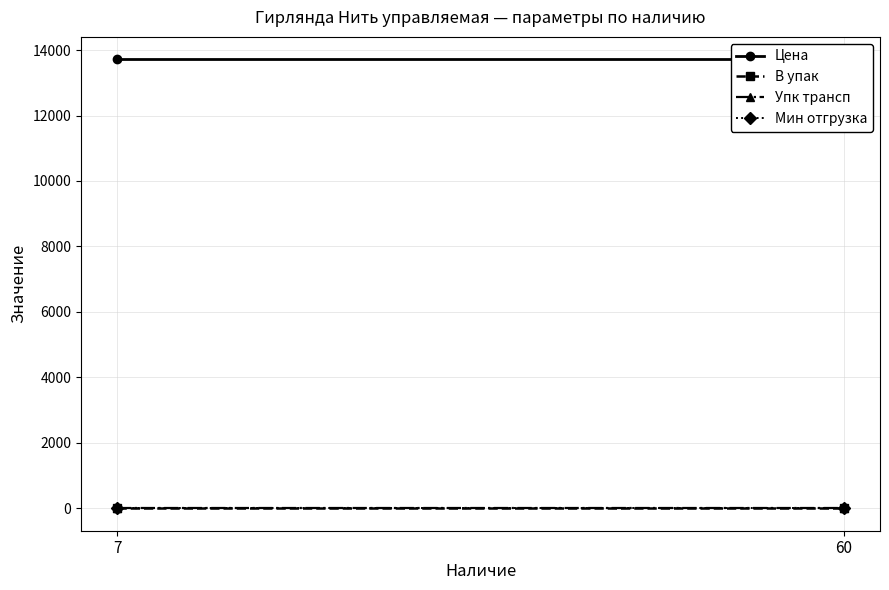

Count the number of data series in this chart.

4